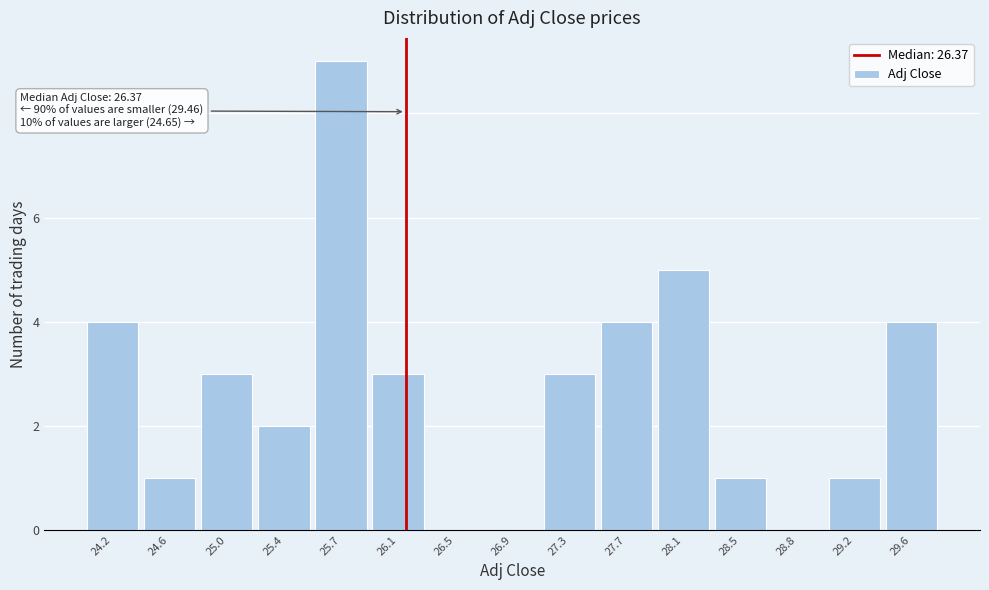

Reading right to left, list all the values displayed in this chart.

29.6=4	29.2=1	28.8=0	28.5=1	28.1=5	27.7=4	27.3=3	26.9=0	26.5=0	26.1=3	25.7=9	25.4=2	25.0=3	24.6=1	24.2=4